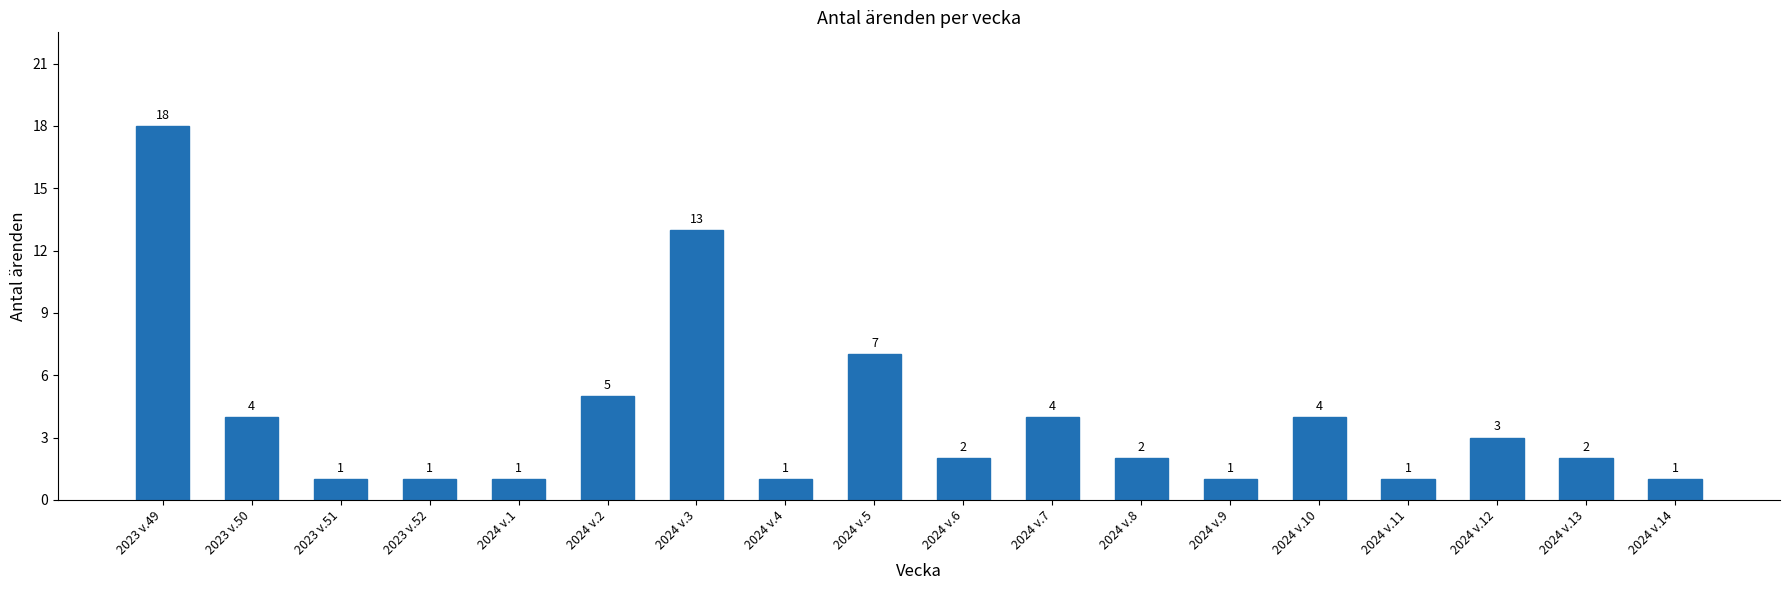

What is the sum of the values at 2024 v.12 and 2024 v.4?

4